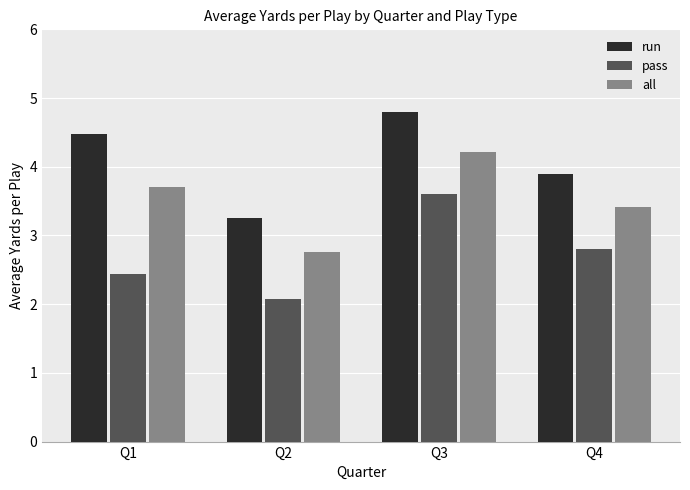

At which label does pass reach its peak?

Q3